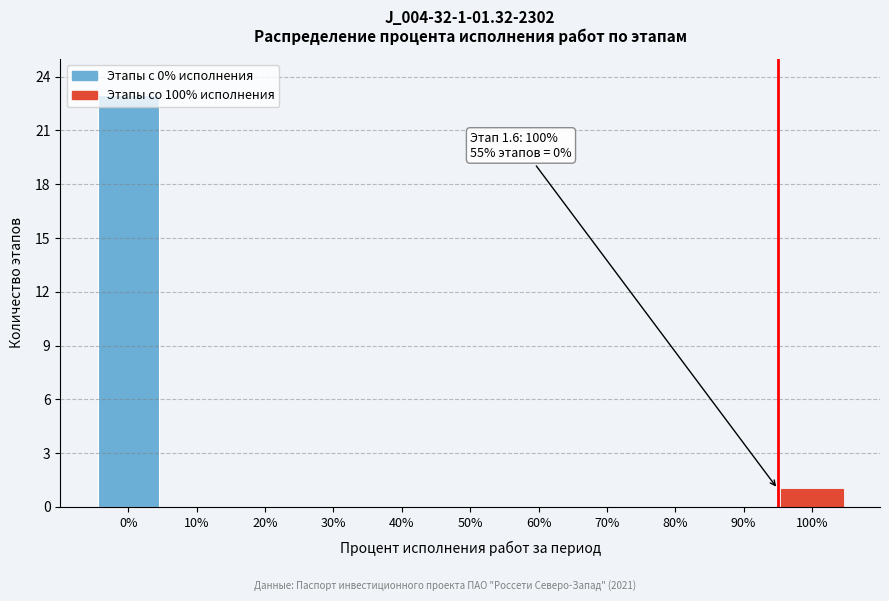

Between 80% and 100%, which is larger?

100%